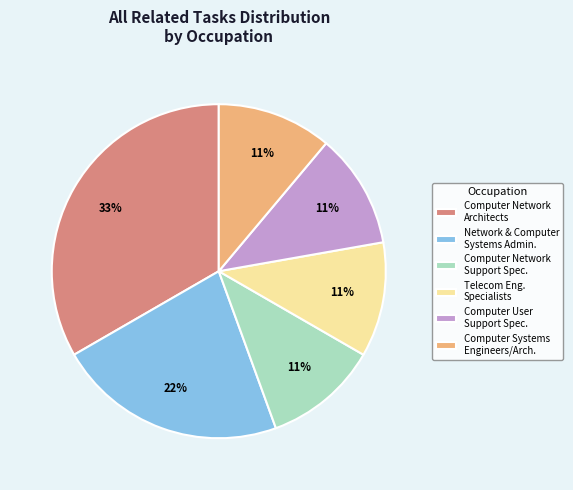

How many segments does this pie chart have?

6